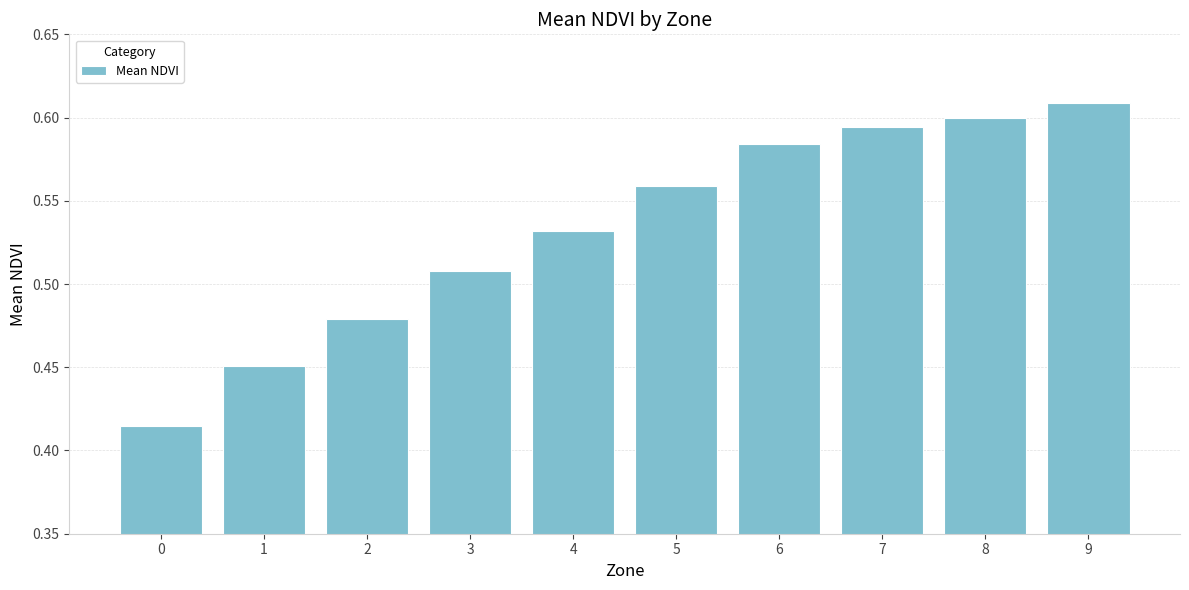

Count the values in the range 0 to 1.

10